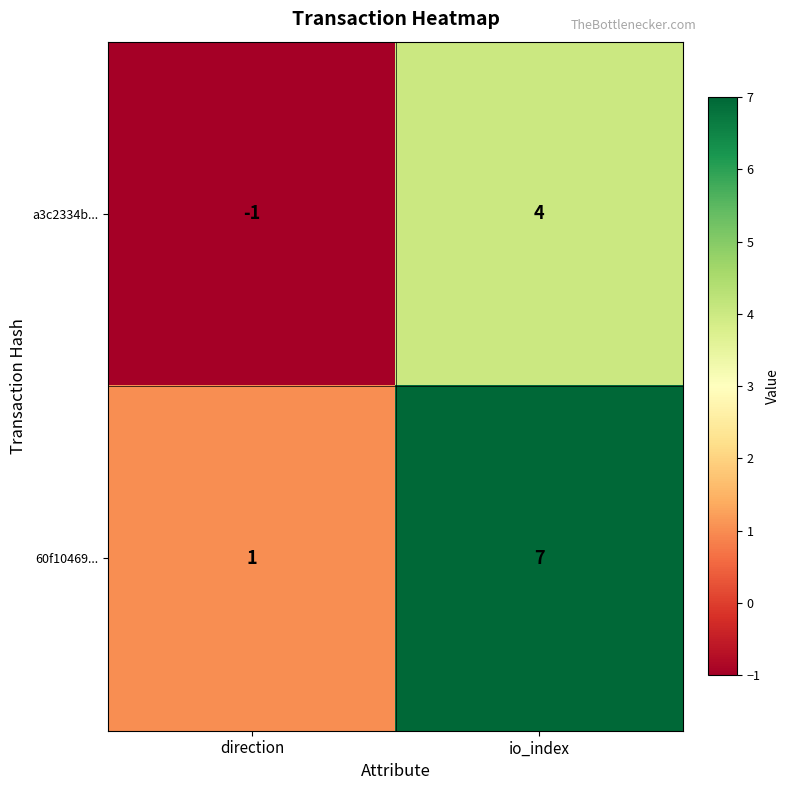

Rank the series by their average value, from lowest to highest.

a3c2334b..., 60f10469...